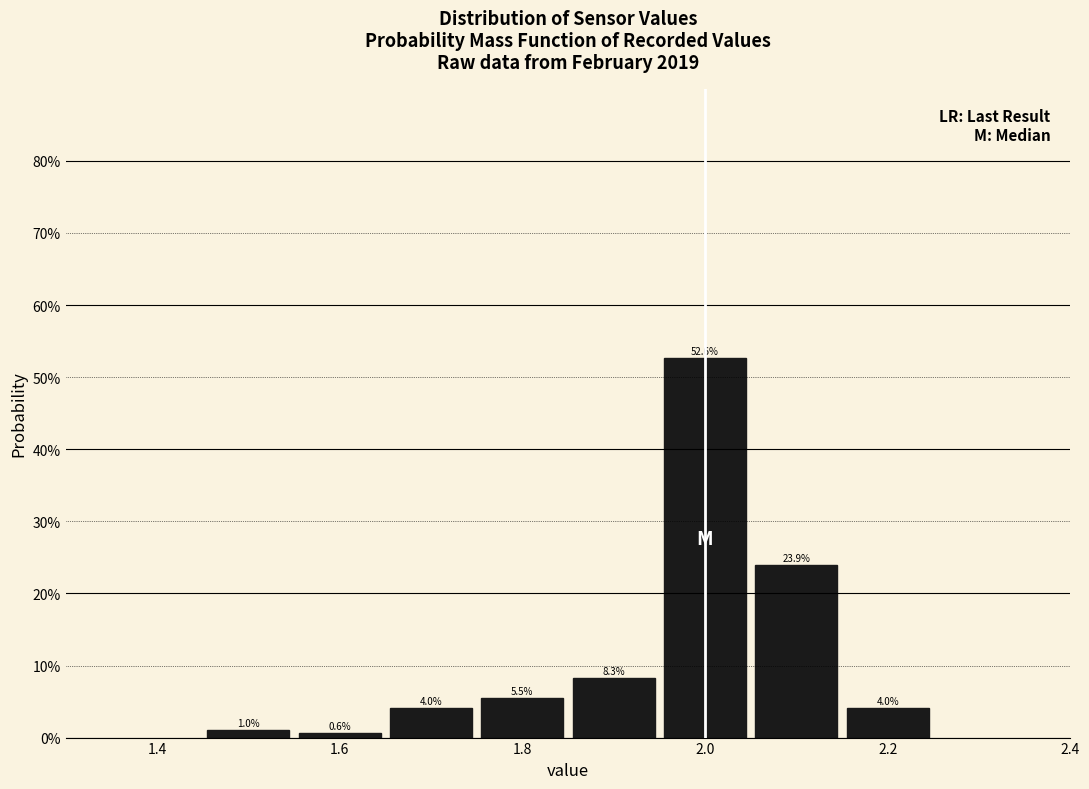

Reading left to right, list every bar in this chart as the range it spans on the x-axis followed by its height. The bar edges are not printed on the chart, so give them approximately, as read against the axis.

1.45 to 1.55: 1.0
1.55 to 1.65: 0.6
1.65 to 1.75: 4.0
1.75 to 1.85: 5.5
1.85 to 1.95: 8.3
1.95 to 2.05: 52.6
2.05 to 2.15: 23.9
2.15 to 2.25: 4.0